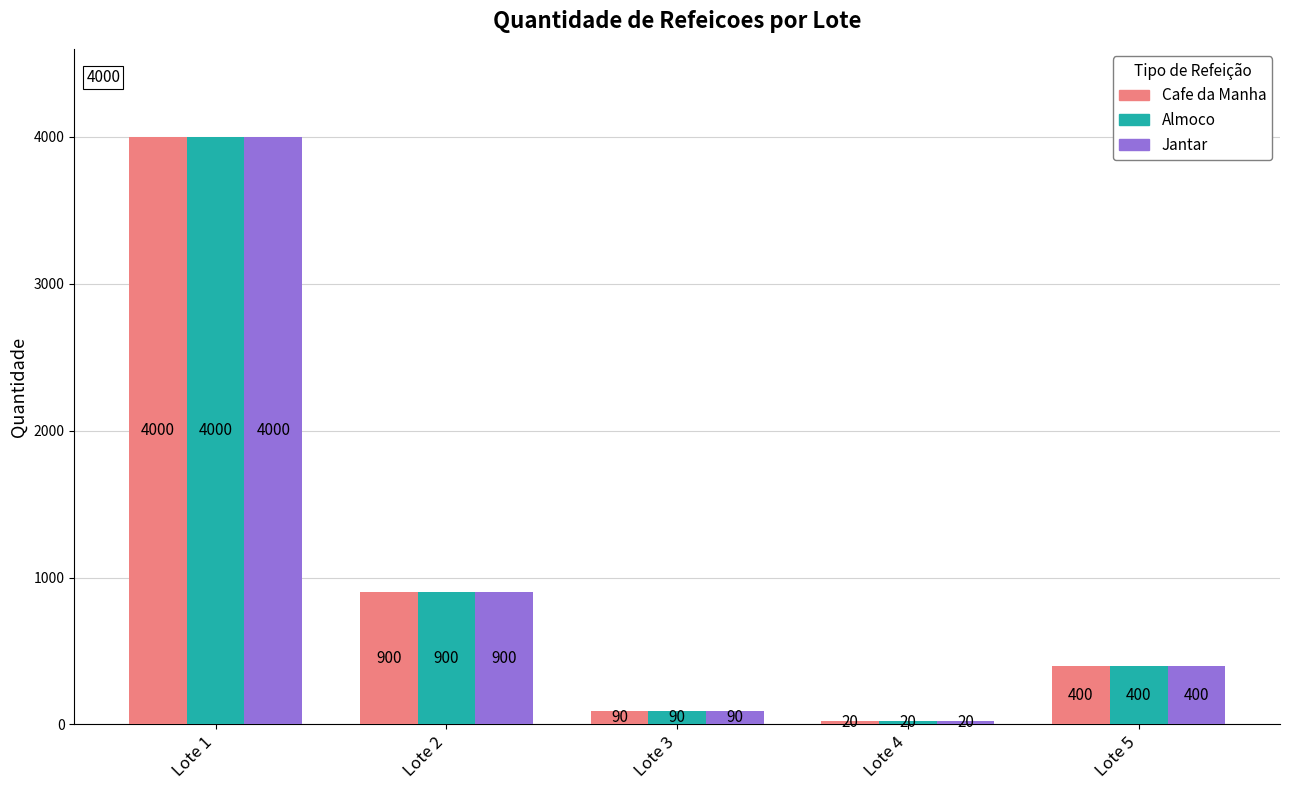

At which category does the chart reach its minimum across all series?

Lote 4